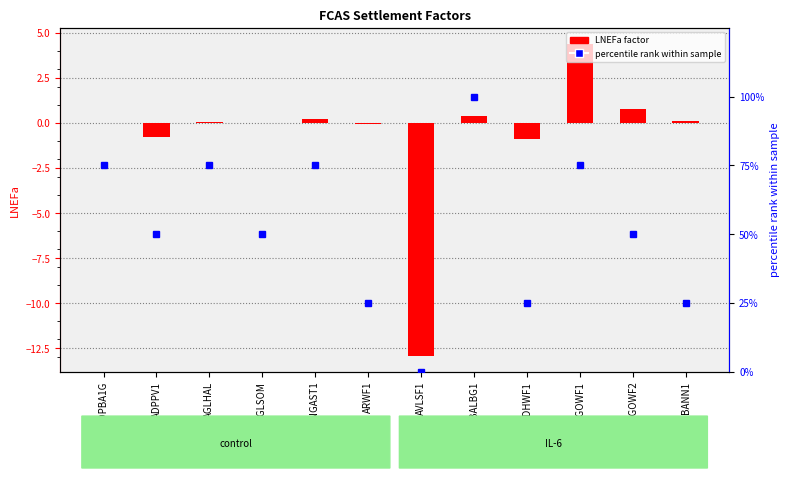

What is the label of the 6th bar from the right?

AVLSF1